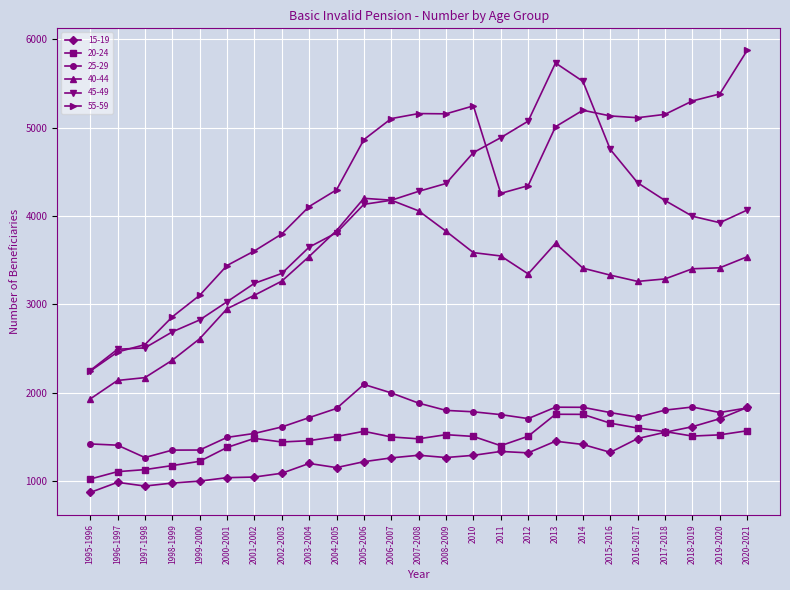

What is the label of the 7th point from the right?

2014